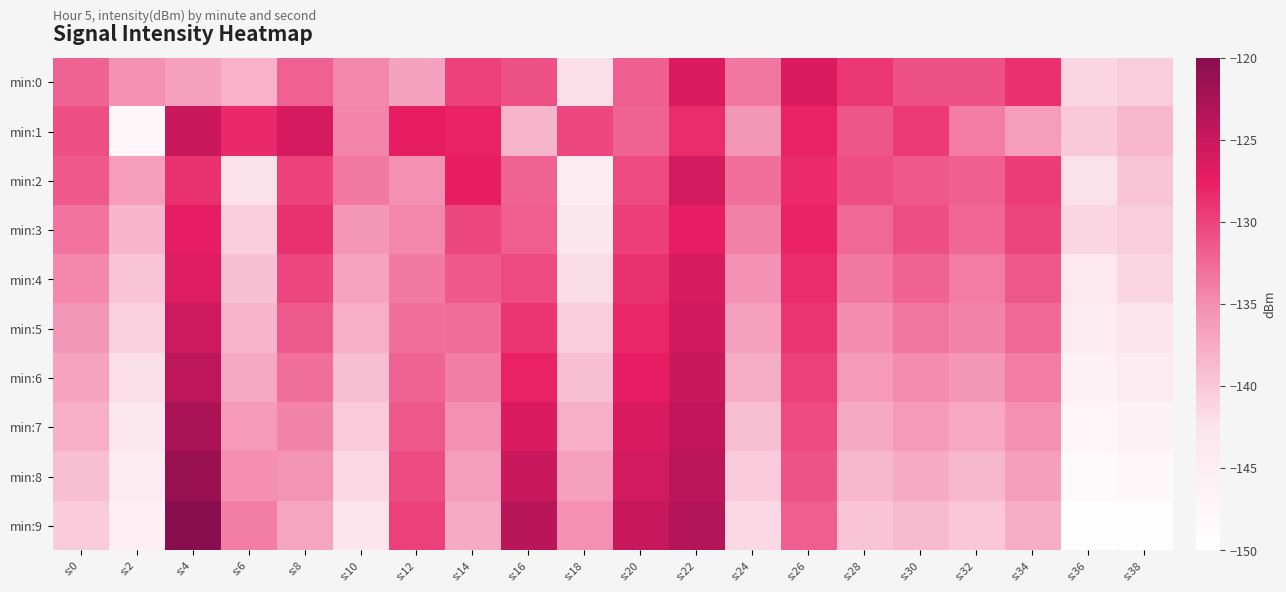

Count the number of data series in this chart.

10